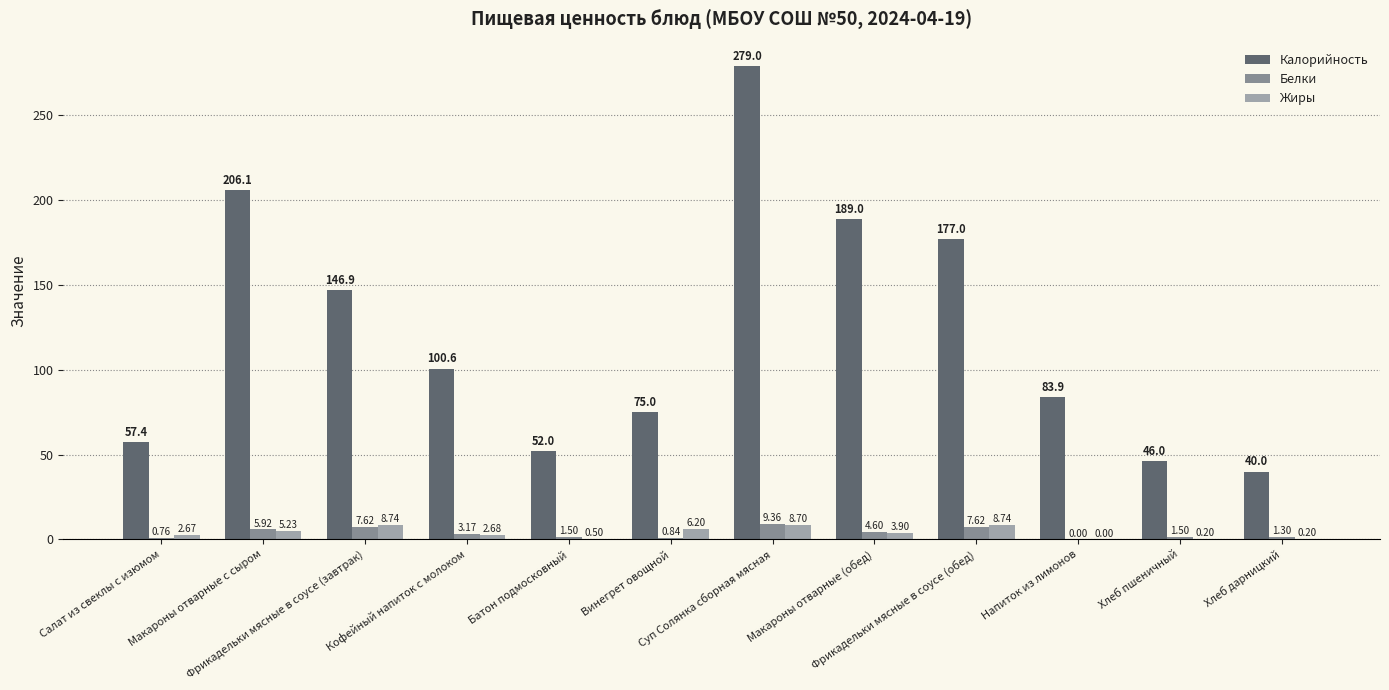

What is the sum of all Жиры values?

47.8